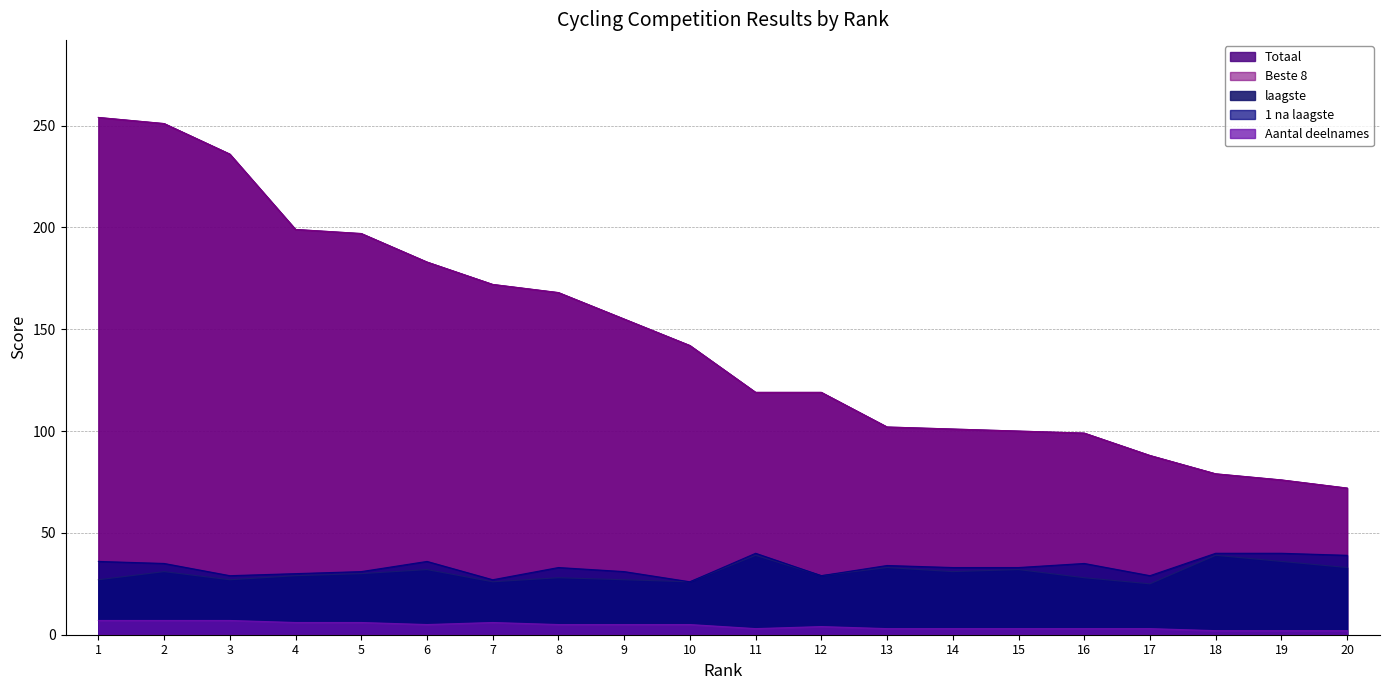

True or false: Beste 8 and Totaal intersect in this chart.

False